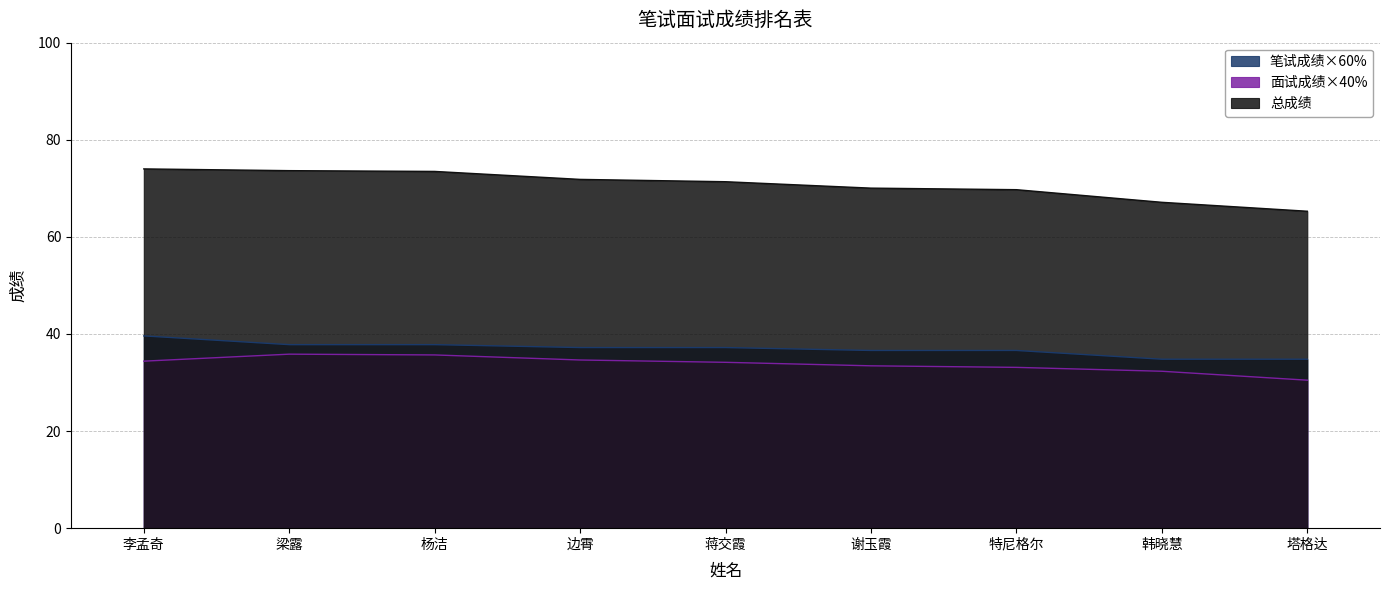

What are all the series names shown in the legend?

笔试成绩×60%, 面试成绩×40%, 总成绩